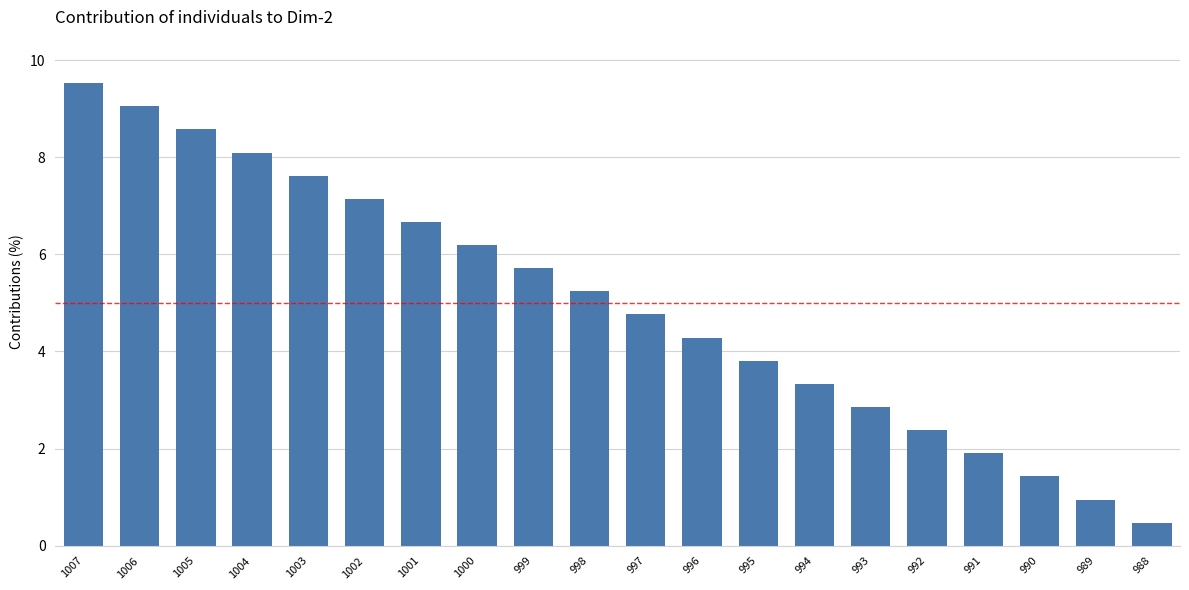

Reading right to left, extract all data points from this chart.

0.5	1.0	1.4	1.9	2.4	2.9	3.3	3.8	4.3	4.8	5.2	5.7	6.2	6.7	7.1	7.6	8.1	8.6	9.0	9.5